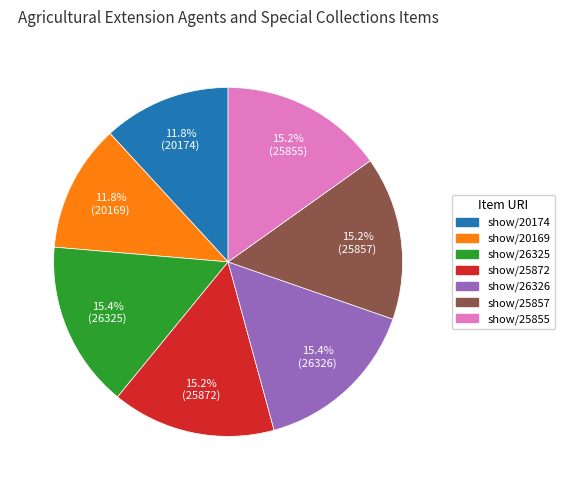

Is there any slice that represents more than half of the pie?

No